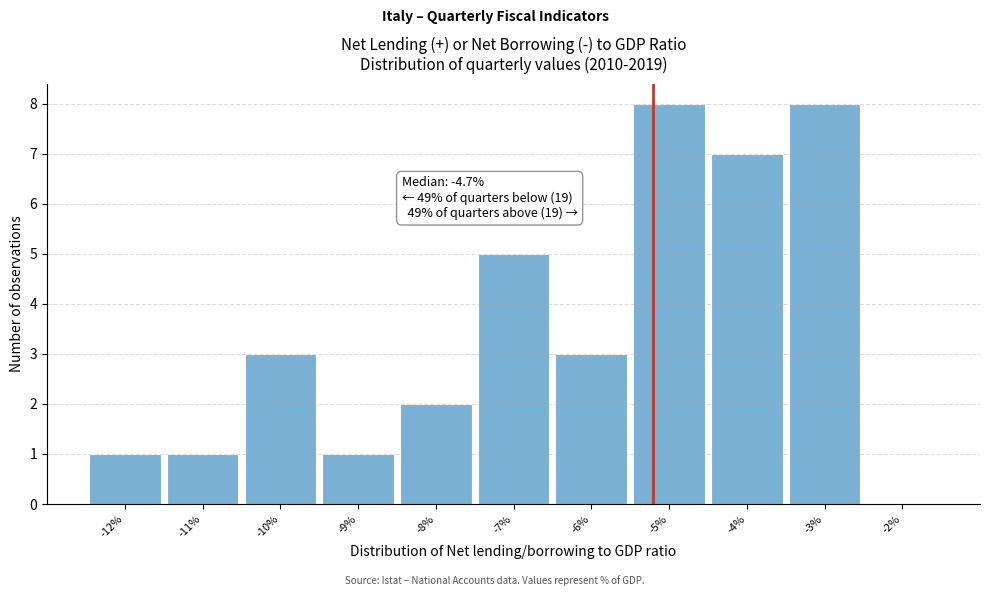

Reading left to right, transcribe all the data shown in this chart.

-12%=1	-11%=1	-10%=3	-9%=1	-8%=2	-7%=5	-6%=3	-5%=8	-4%=7	-3%=8	-2%=0